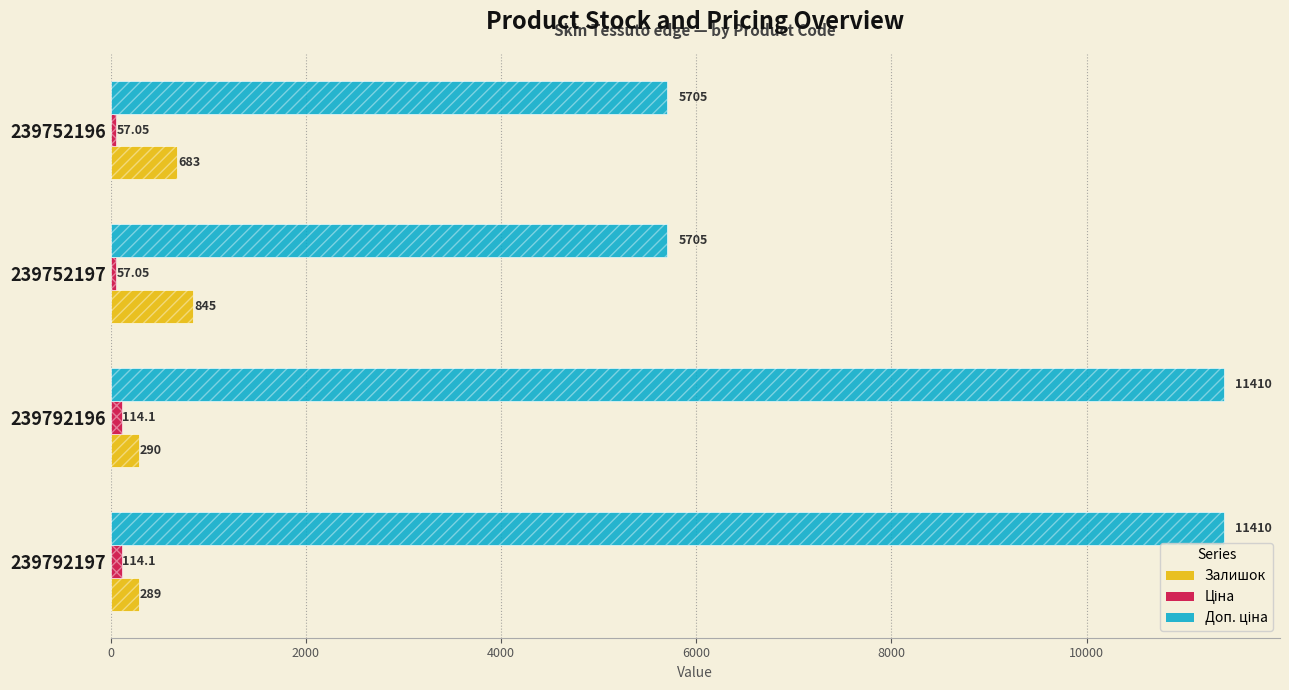

What are all the series names shown in the legend?

Залишок, Ціна, Доп. ціна